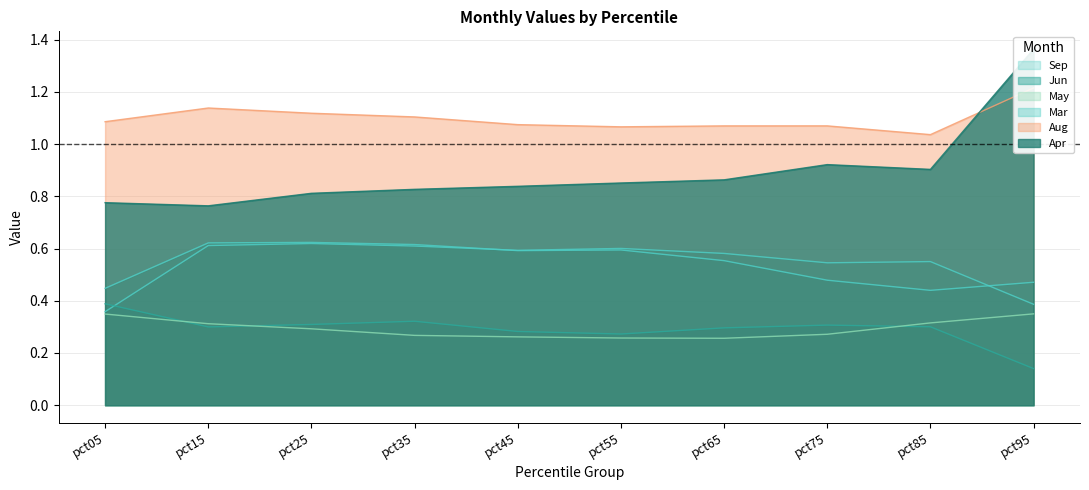

What is the value of the Sep point at the 8th from the left?

0.5